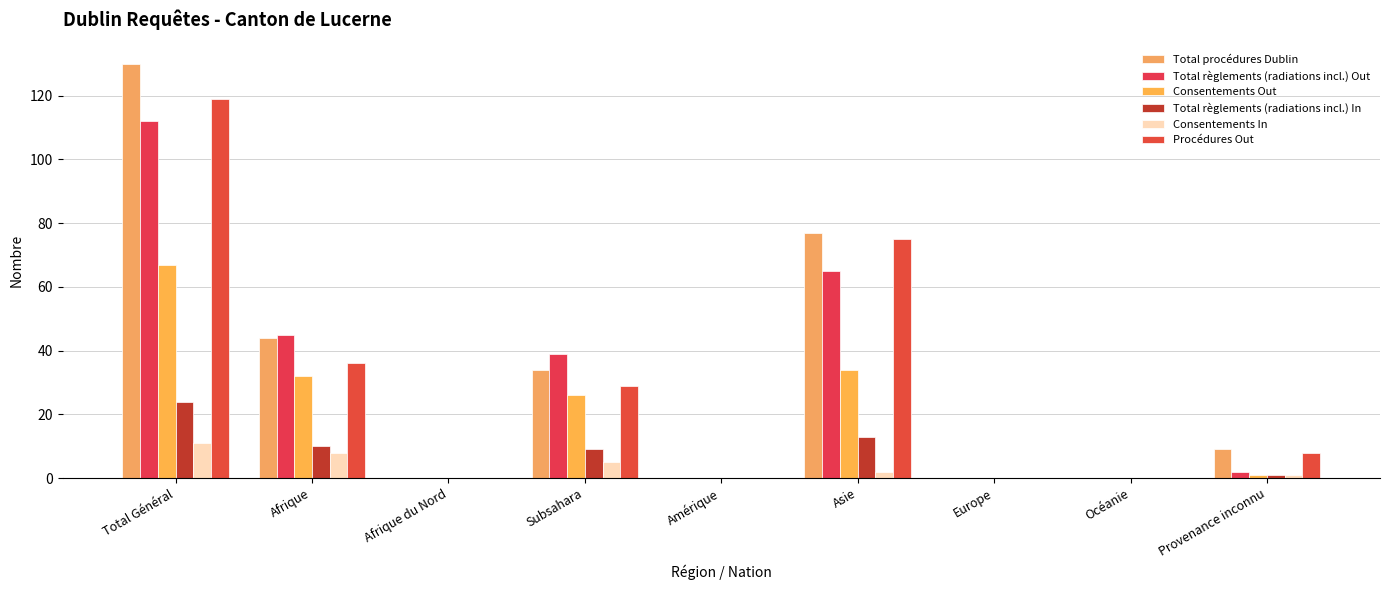

What is the sum of all Consentements Out values?

160